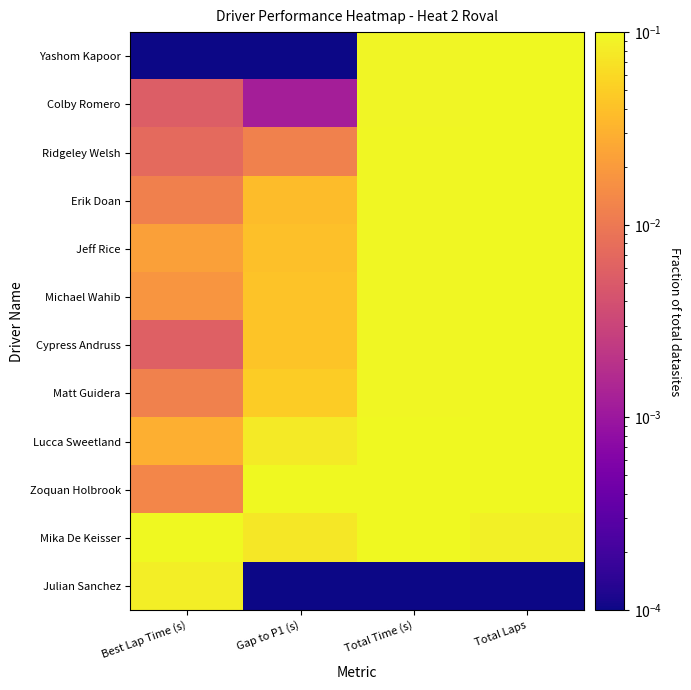

Reading left to right, list all the values displayed in this chart.

Yashom Kapoor: Best Lap Time (s)=0.0	Gap to P1 (s)=0.0	Total Time (s)=0.1	Total Laps=0.1
Colby Romero: Best Lap Time (s)=0.0	Gap to P1 (s)=0.0	Total Time (s)=0.1	Total Laps=0.1
Ridgeley Welsh: Best Lap Time (s)=0.0	Gap to P1 (s)=0.0	Total Time (s)=0.1	Total Laps=0.1
Erik Doan: Best Lap Time (s)=0.0	Gap to P1 (s)=0.0	Total Time (s)=0.1	Total Laps=0.1
Jeff Rice: Best Lap Time (s)=0.0	Gap to P1 (s)=0.0	Total Time (s)=0.1	Total Laps=0.1
Michael Wahib: Best Lap Time (s)=0.0	Gap to P1 (s)=0.0	Total Time (s)=0.1	Total Laps=0.1
Cypress Andruss: Best Lap Time (s)=0.0	Gap to P1 (s)=0.0	Total Time (s)=0.1	Total Laps=0.1
Matt Guidera: Best Lap Time (s)=0.0	Gap to P1 (s)=0.0	Total Time (s)=0.1	Total Laps=0.1
Lucca Sweetland: Best Lap Time (s)=0.0	Gap to P1 (s)=0.1	Total Time (s)=0.1	Total Laps=0.1
Zoquan Holbrook: Best Lap Time (s)=0.0	Gap to P1 (s)=0.1	Total Time (s)=0.1	Total Laps=0.1
Mika De Keisser: Best Lap Time (s)=0.1	Gap to P1 (s)=0.1	Total Time (s)=0.1	Total Laps=0.1
Julian Sanchez: Best Lap Time (s)=0.1	Gap to P1 (s)=0.0	Total Time (s)=0.0	Total Laps=0.0